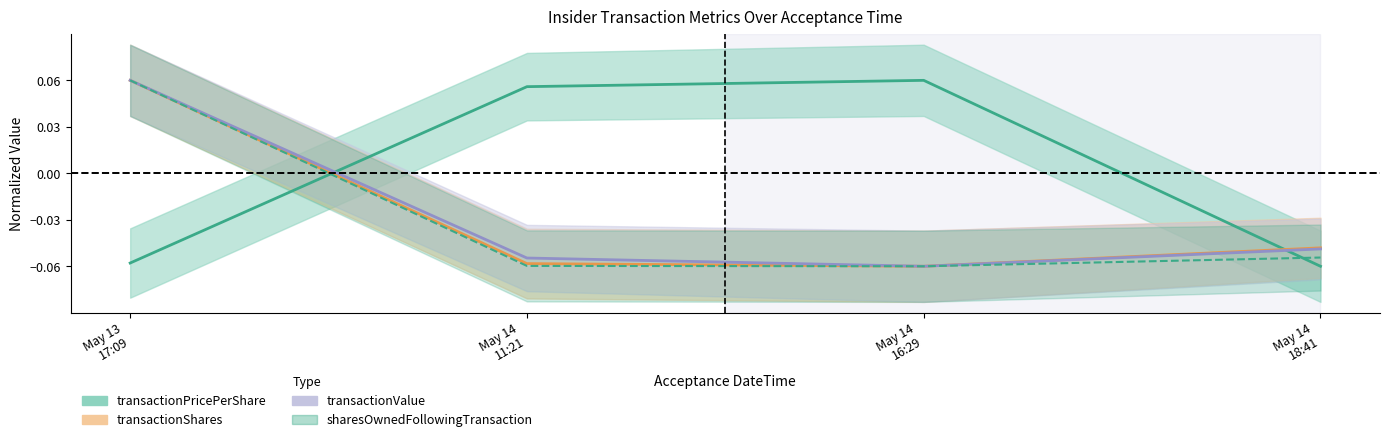

The transactionPricePerShare series shows -0.1 at May 14 18:41. True or false?

True